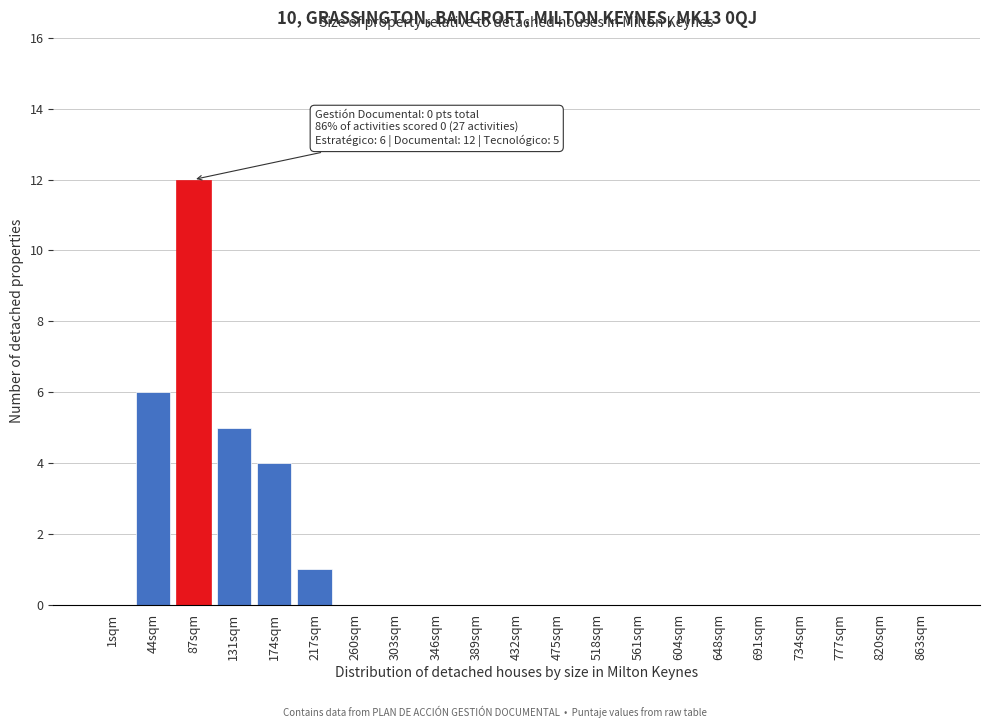

Reading left to right, extract all data points from this chart.

1sqm=0	44sqm=6	87sqm=12	131sqm=5	174sqm=4	217sqm=1	260sqm=0	303sqm=0	346sqm=0	389sqm=0	432sqm=0	475sqm=0	518sqm=0	561sqm=0	604sqm=0	648sqm=0	691sqm=0	734sqm=0	777sqm=0	820sqm=0	863sqm=0